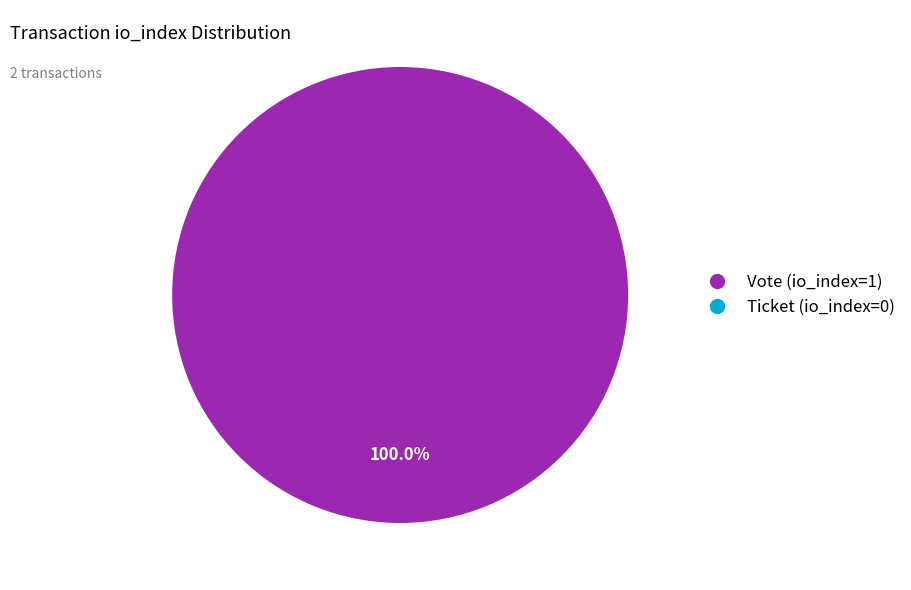

Is it true that Ticket (io_index=0) is 0% of the pie?

True